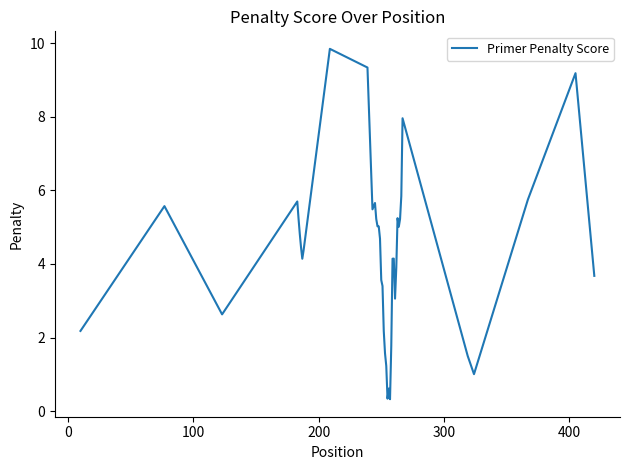

How many distinct data groups are displayed?

1